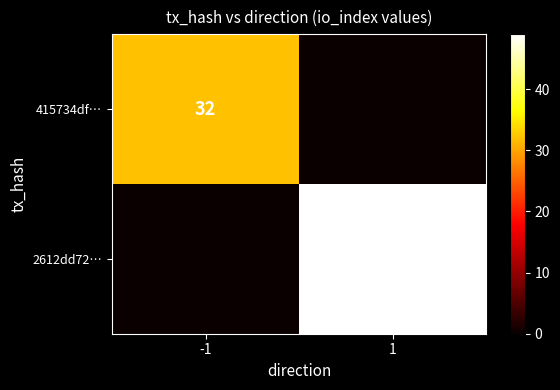

True or false: 2612dd72… has a value of 83 at 1.

False